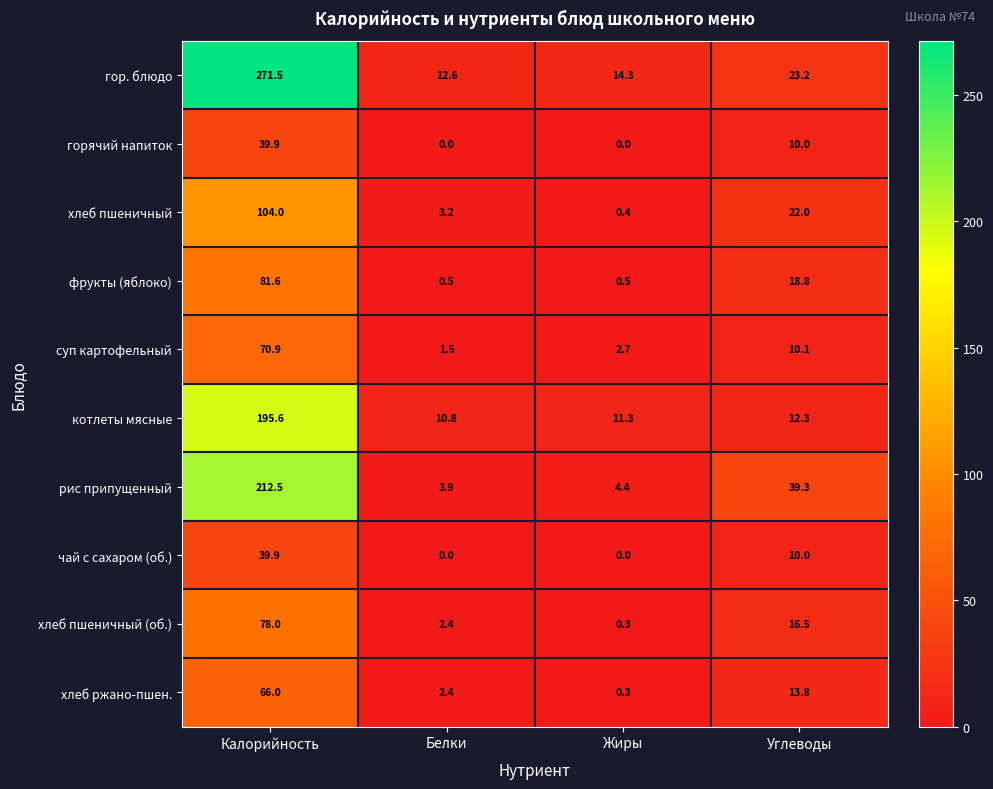

Is it true that фрукты (яблоко) equals 0.5 at Белки?

True